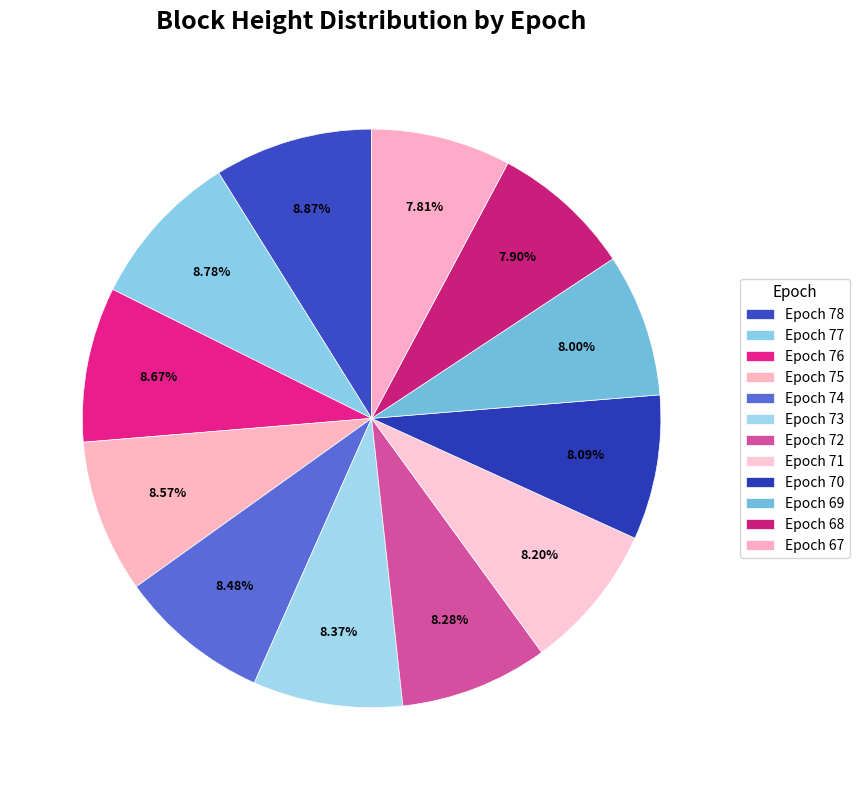

Does Epoch 76 represent more than half of the total?

No